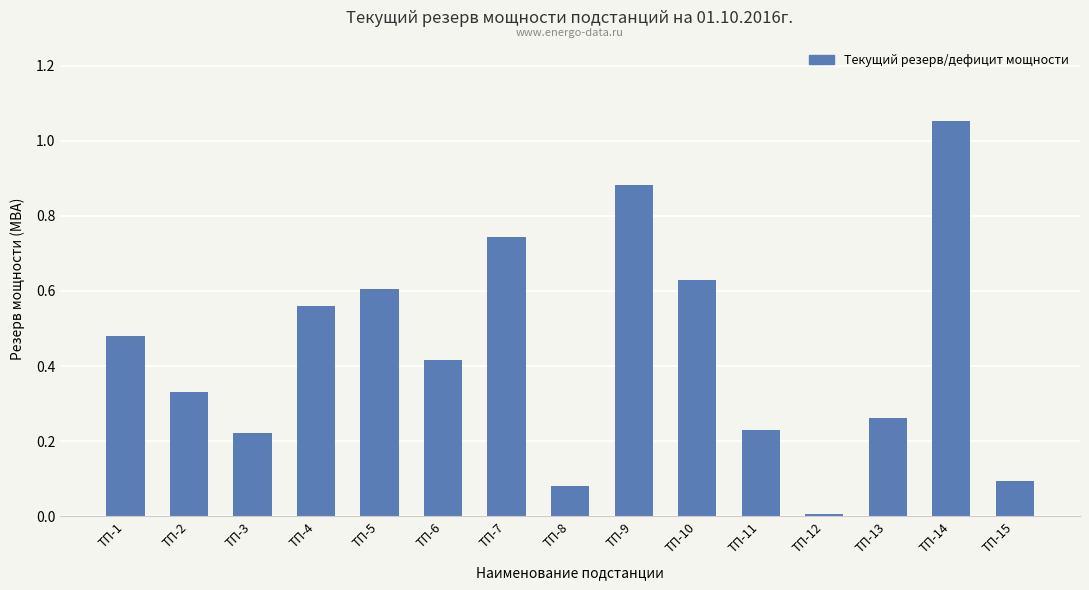

True or false: the data shows 0.6 at ТП-4.

True